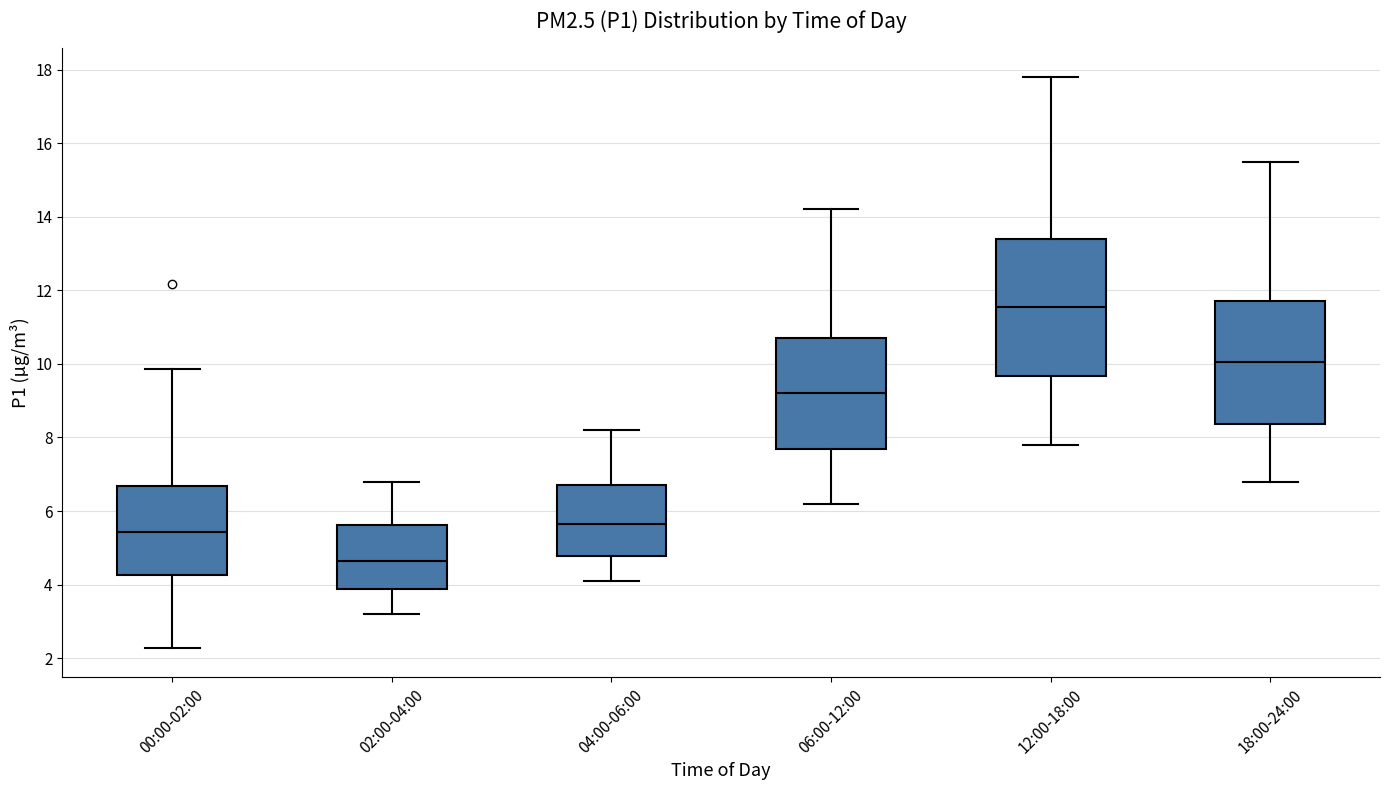

Which box is the tallest, from its lower edge to its upper edge?

12:00-18:00